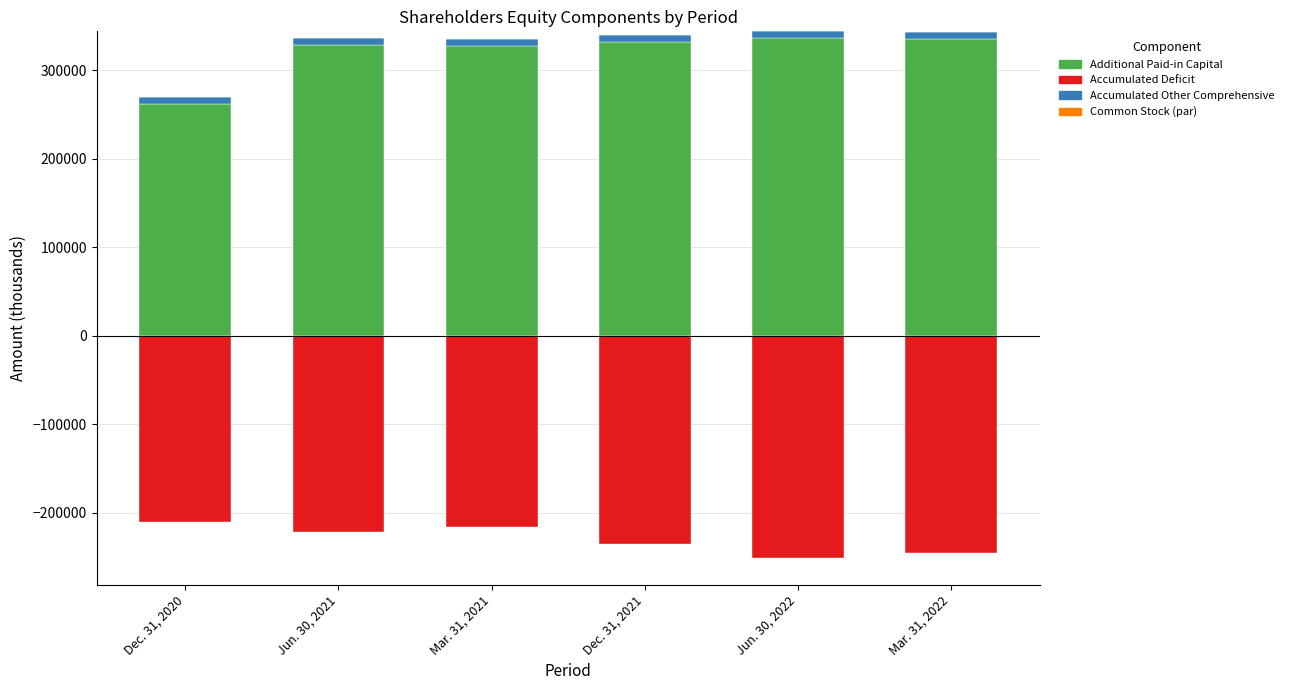

Which series changed the most between Dec. 31, 2020 and Jun. 30, 2022?

Additional Paid-in Capital